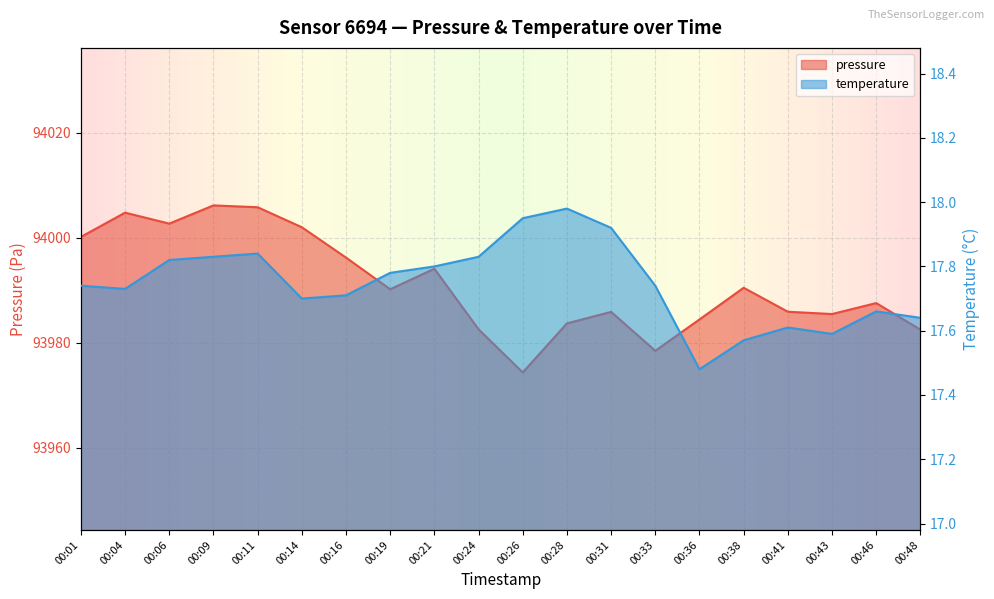

Is it true that temperature equals 30.8 at 00:33?

False